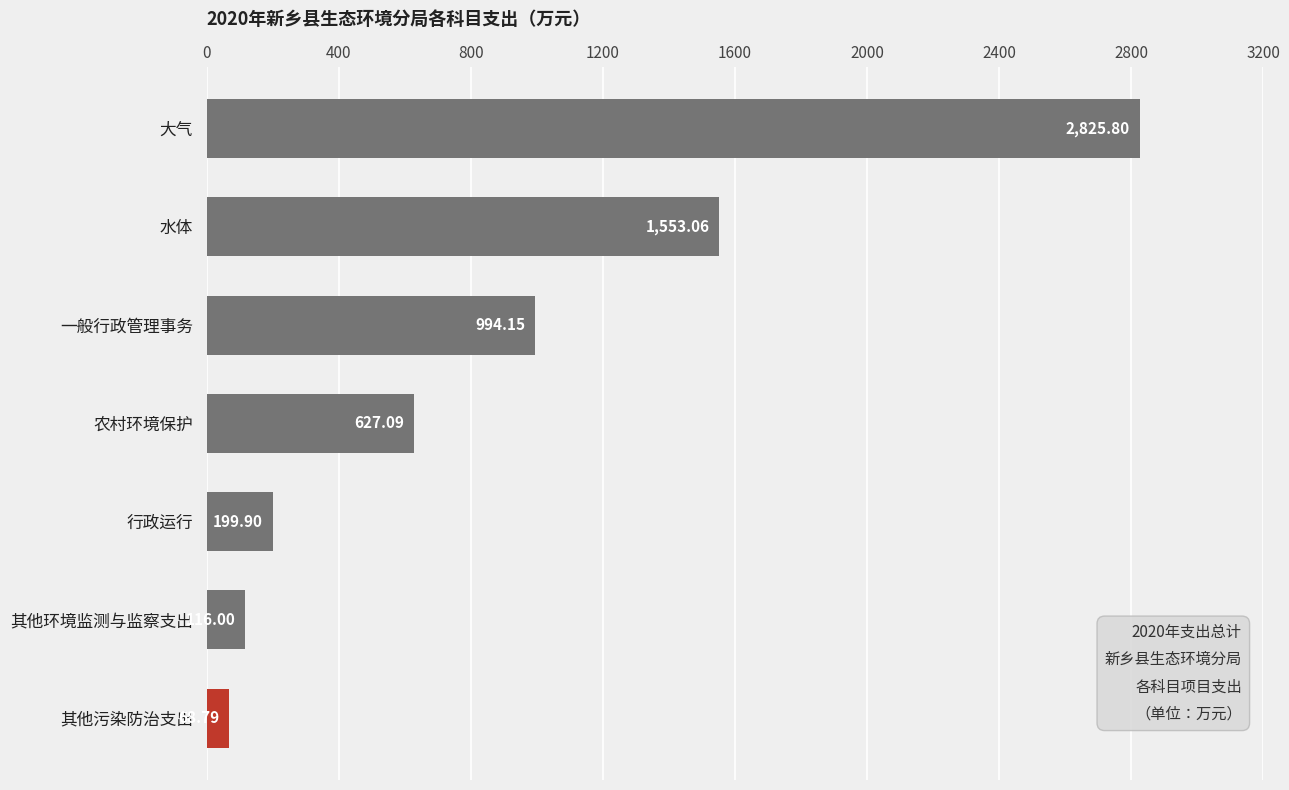

Approximately how many times larger is the value at 大气 compared to 一般行政管理事务?

2.8